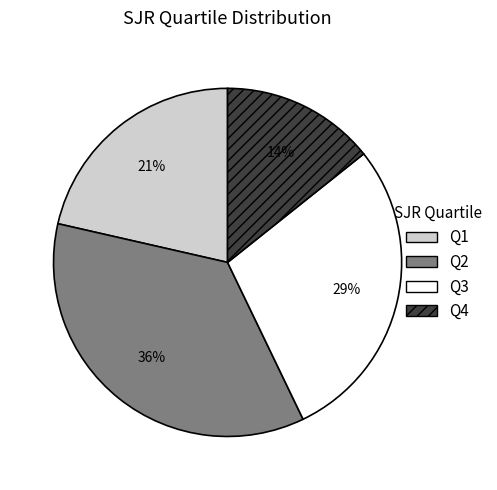

Which category has the smallest portion of the pie?

Q4